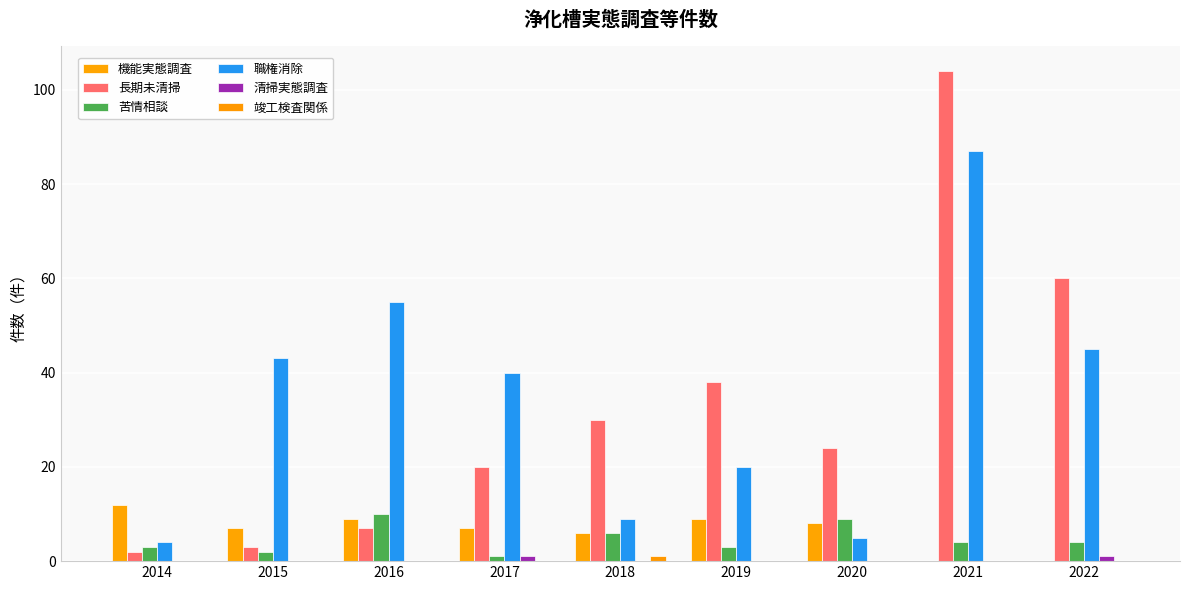

List the labels in order of 苦情相談 value, largest first.

2016, 2020, 2018, 2021, 2022, 2014, 2019, 2015, 2017